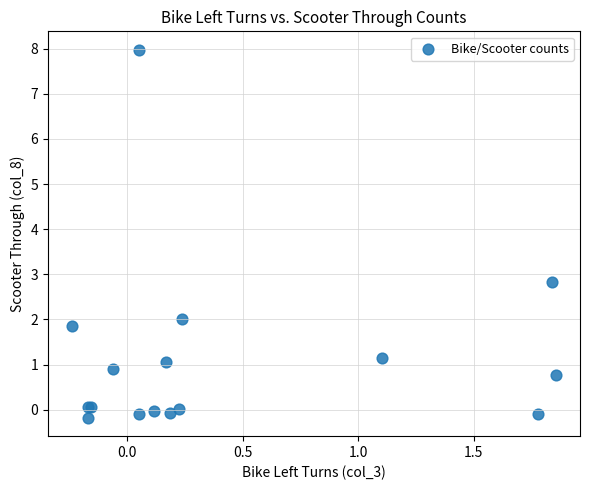

What Y value in the scatter plot is closest to 3?

2.8